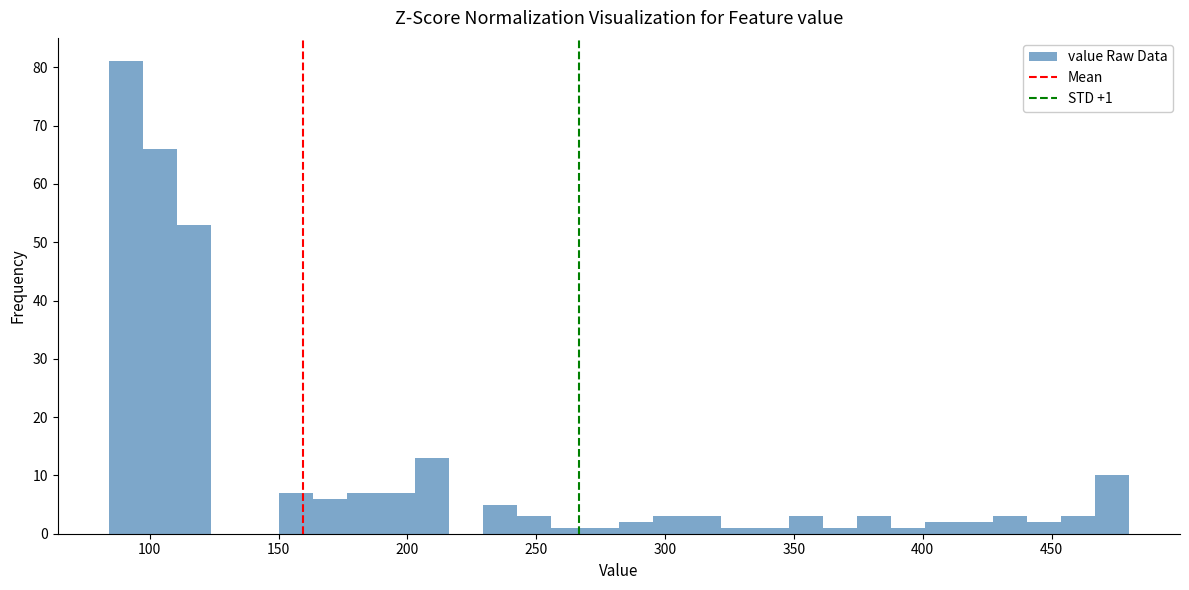

Read against the x-axis, roughly where is the centre of the tallest bar?

90